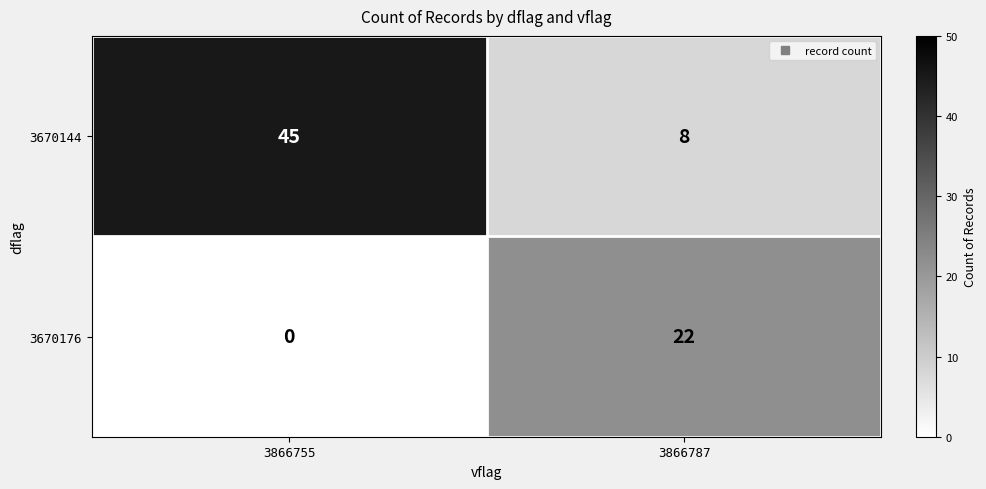

Which series changed the most between 3866755 and 3866787?

3670144